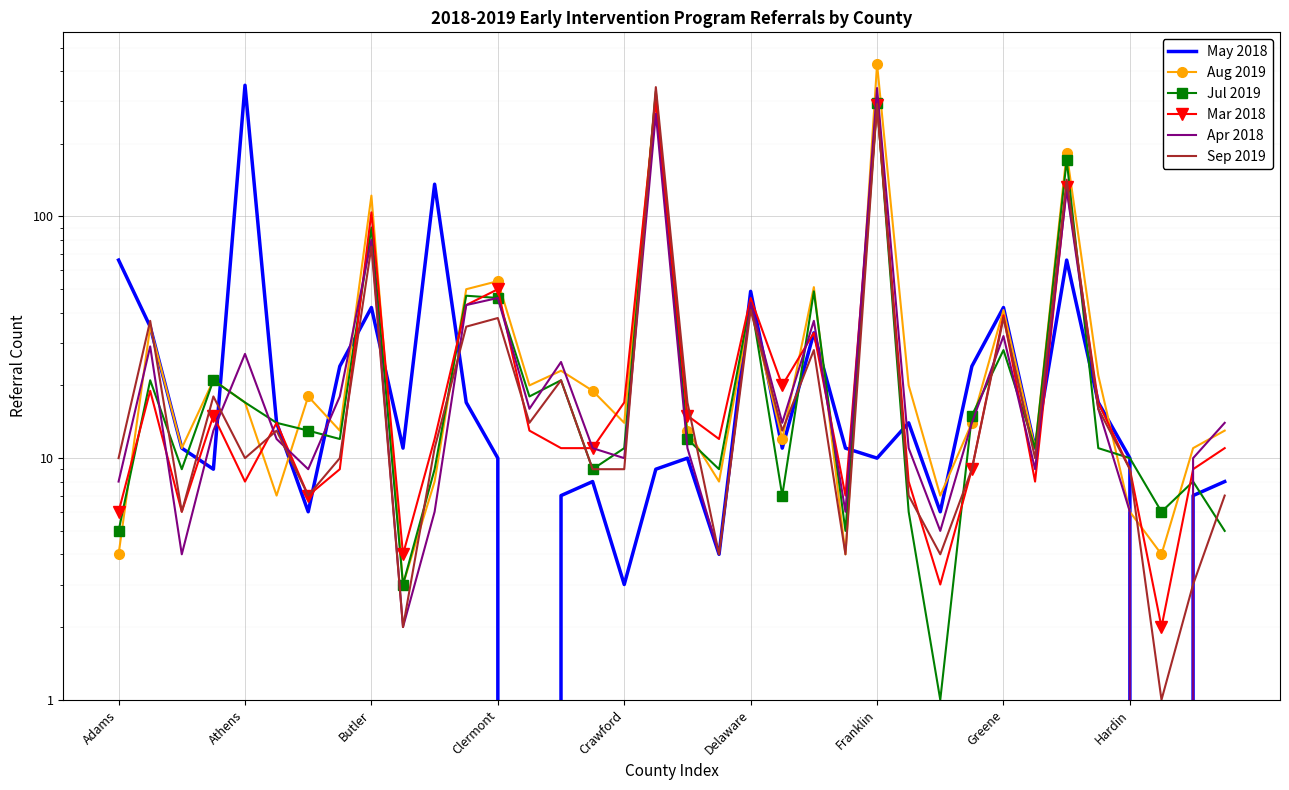

What is the maximum value shown in the chart?

427